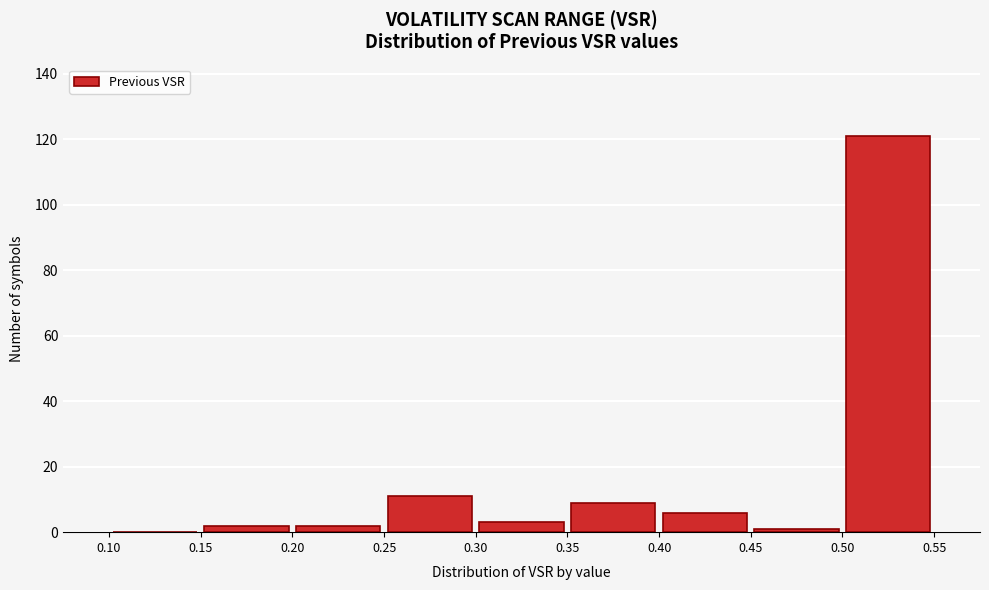

What is the height of the bar covering 0.40 to 0.45 on the x-axis? The values are not printed on the chart, so give them approximately, as read against the axis.

6